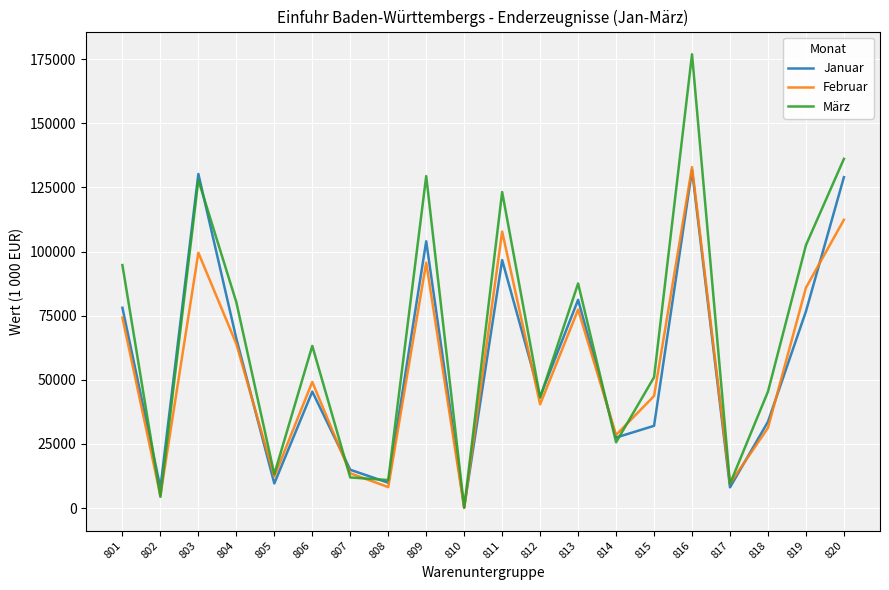

What is the difference between the maximum and minimum values in the Februar series?

132843.9